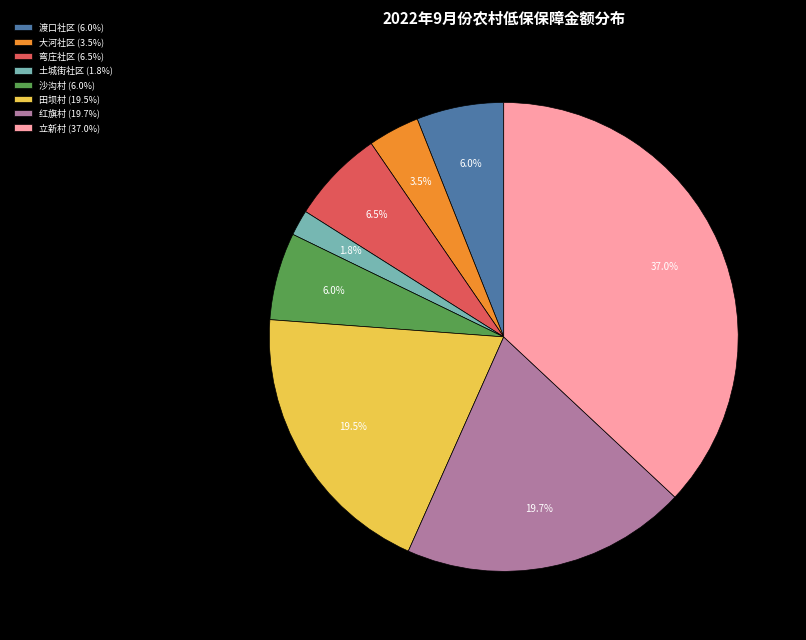

Combined, do 红旗村 (19.7%) and 土城街社区 (1.8%) account for over 50%?

No